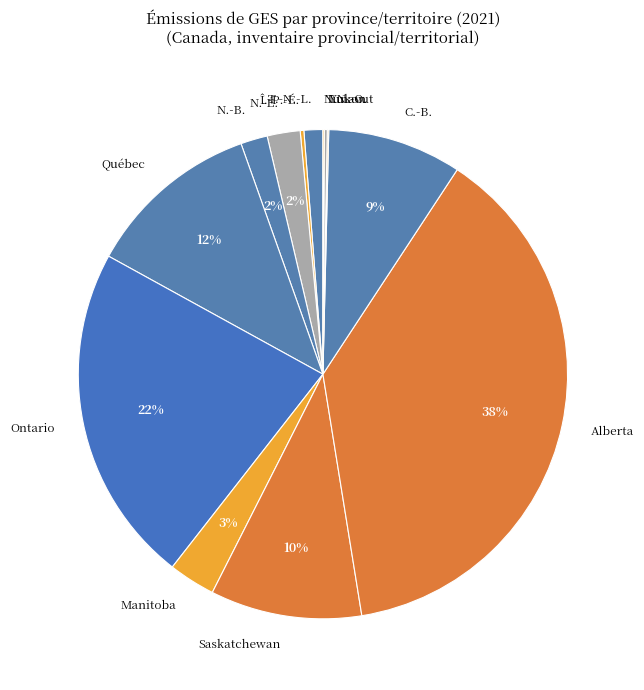

Does any single category account for the majority?

No